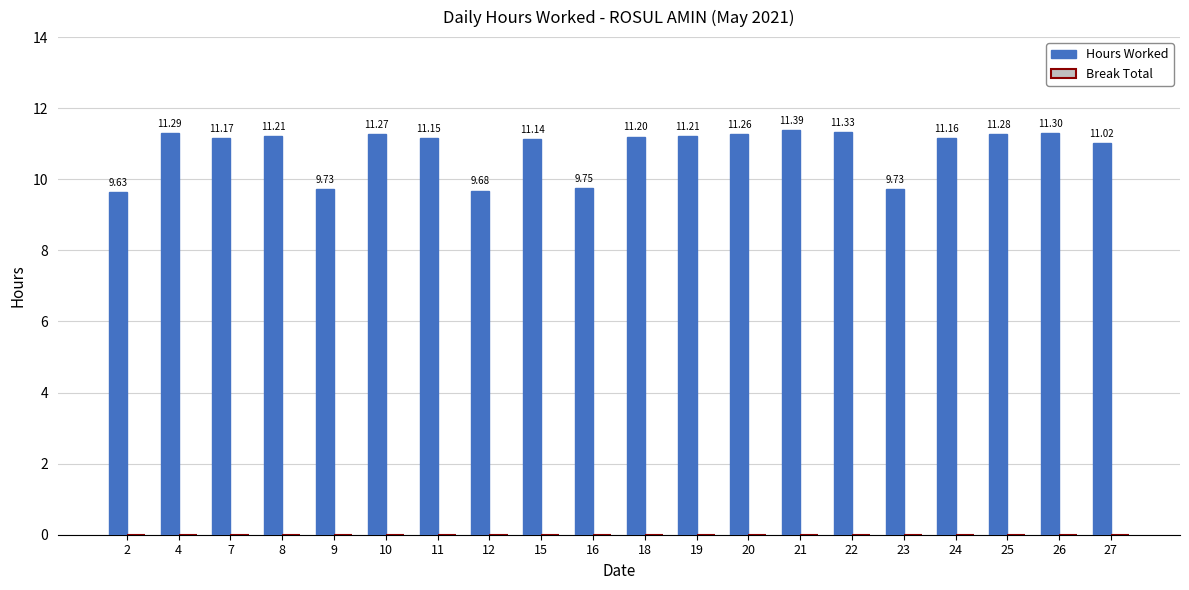

What is the ratio of the value at 11 to the value at 23?

1.1